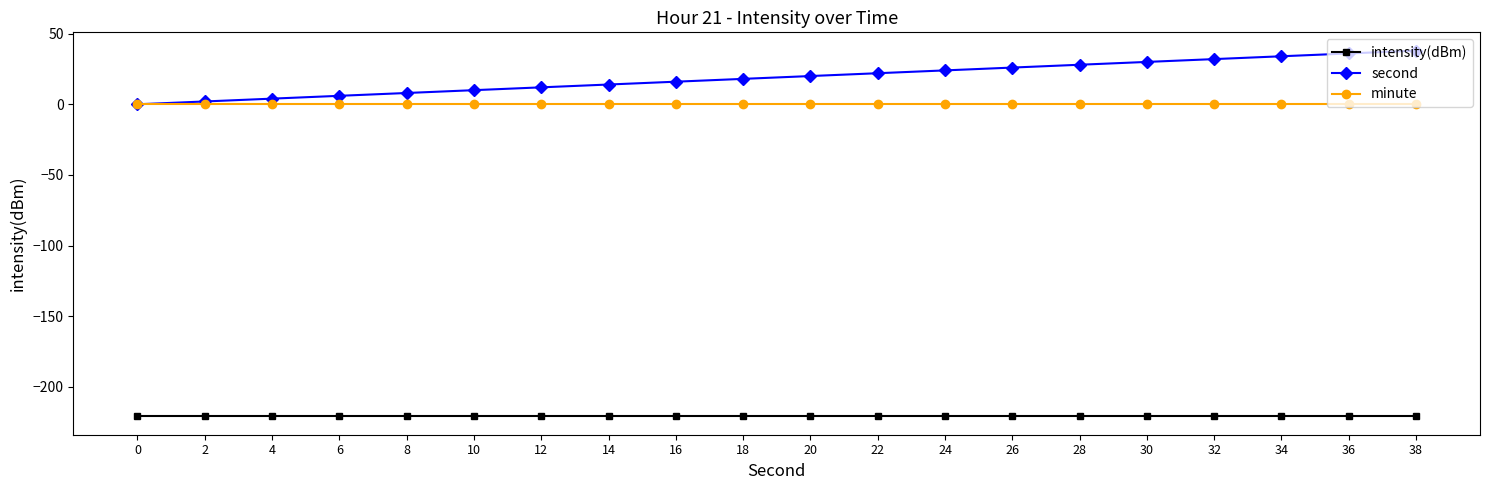

True or false: intensity(dBm) and minute intersect in this chart.

False